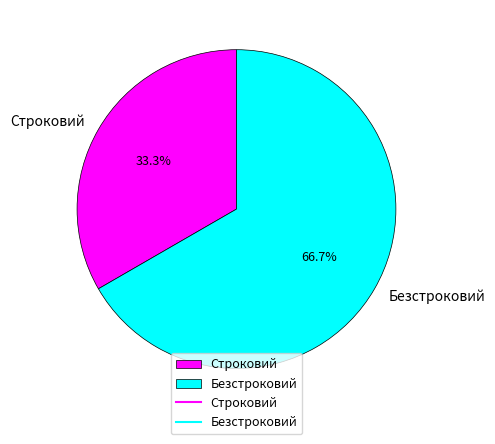

Rank the categories by value from lowest to highest.

Строковий, Безстроковий